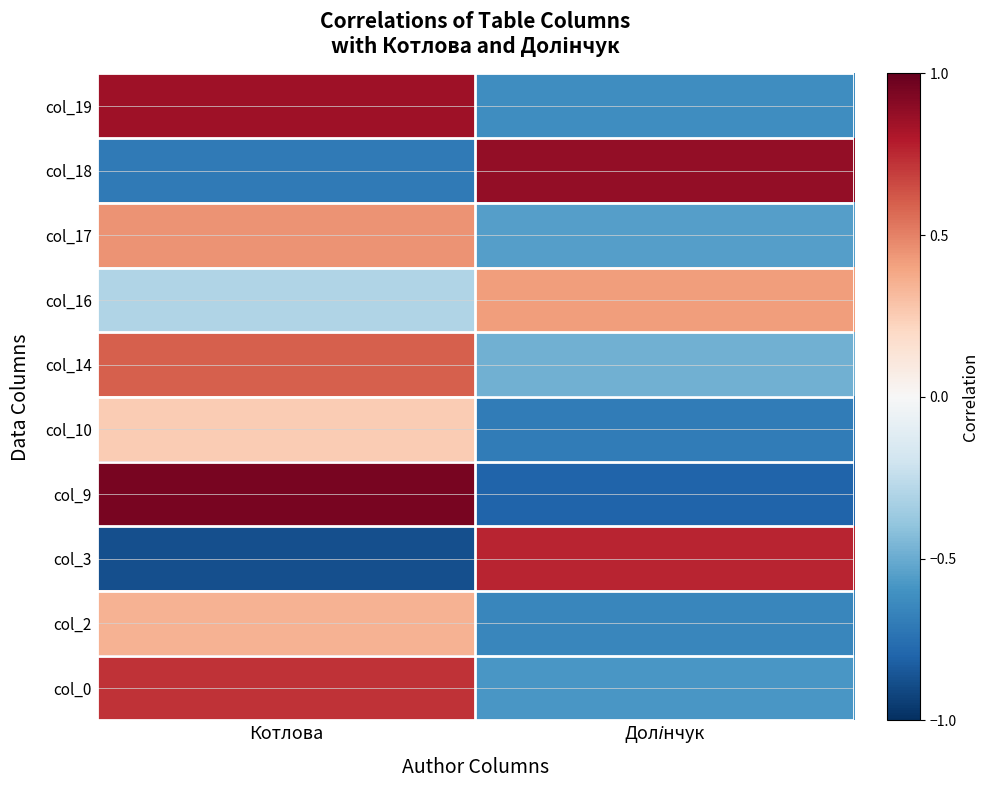

What is the difference between the highest and lowest values at Долінчук?

1.7